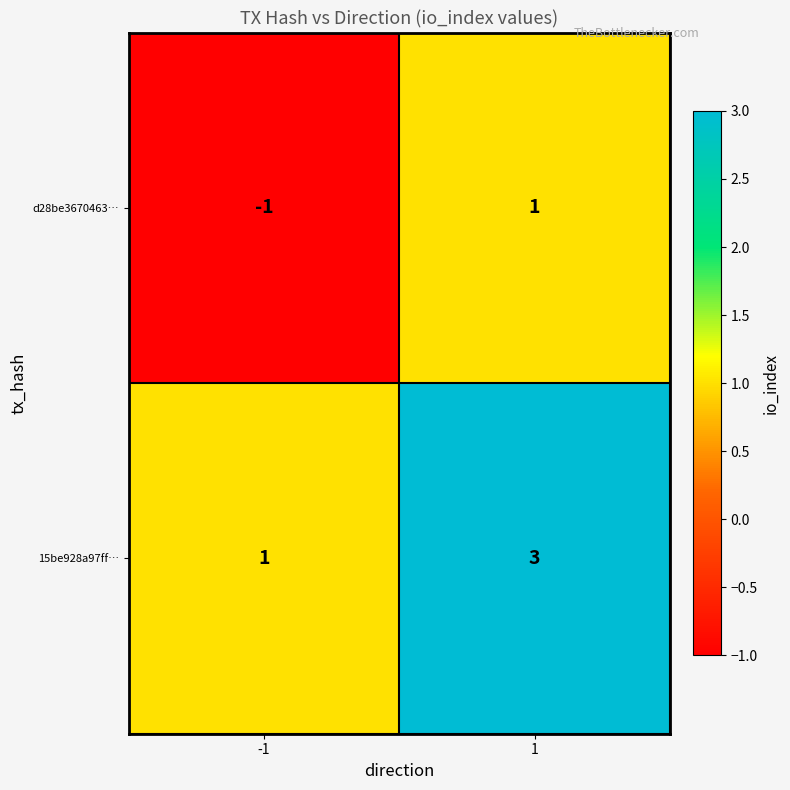

At which category is the sum across all series the highest?

1